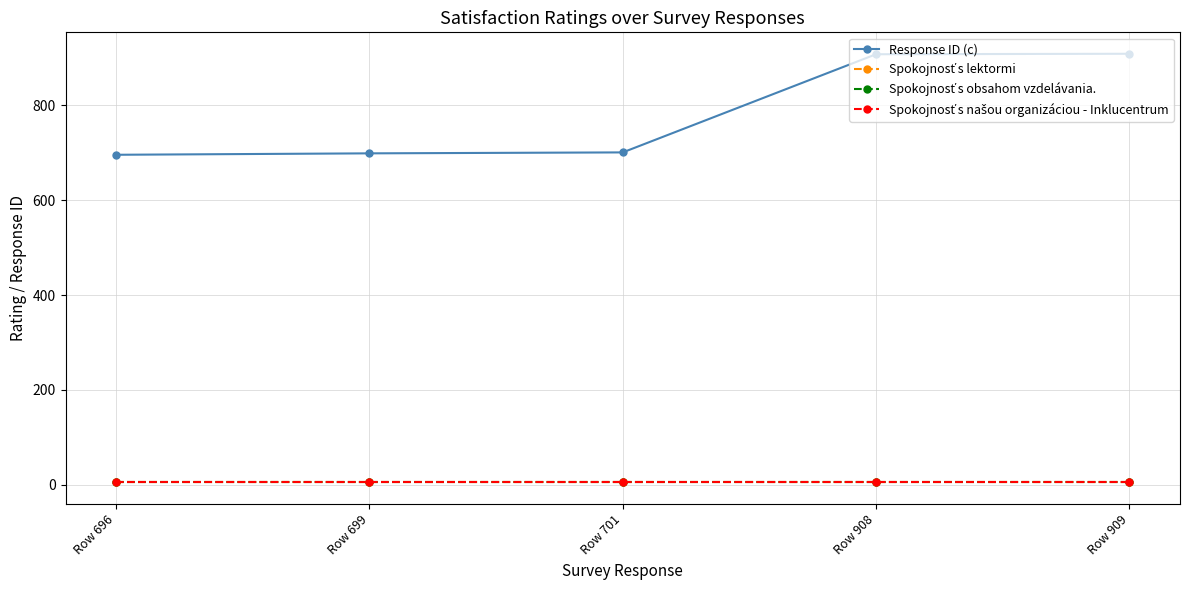

Does the chart have visible grid lines?

Yes